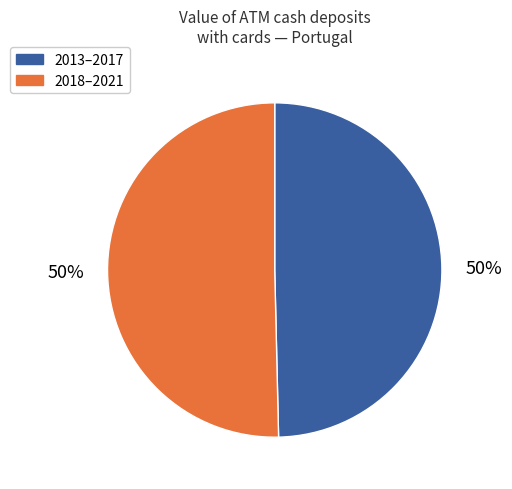

Count the number of slices in the pie.

2